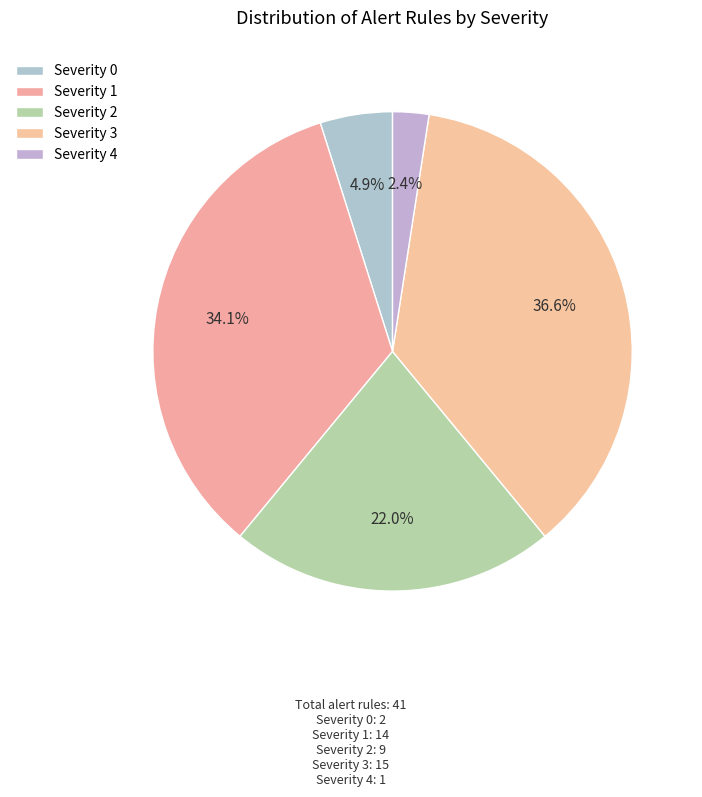

Is it true that Severity 2 is 22% of the pie?

True